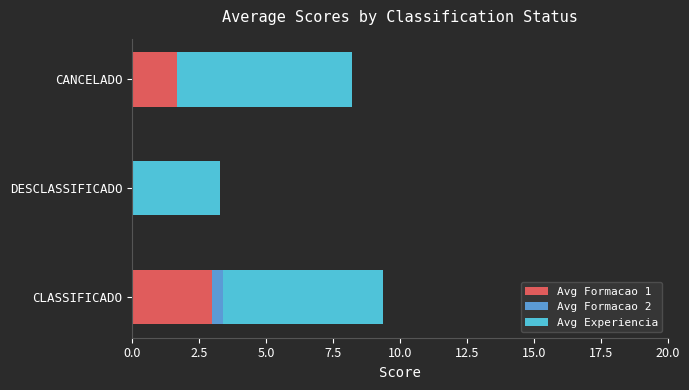

What is the sum of all Avg Formacao 1 values?

4.6